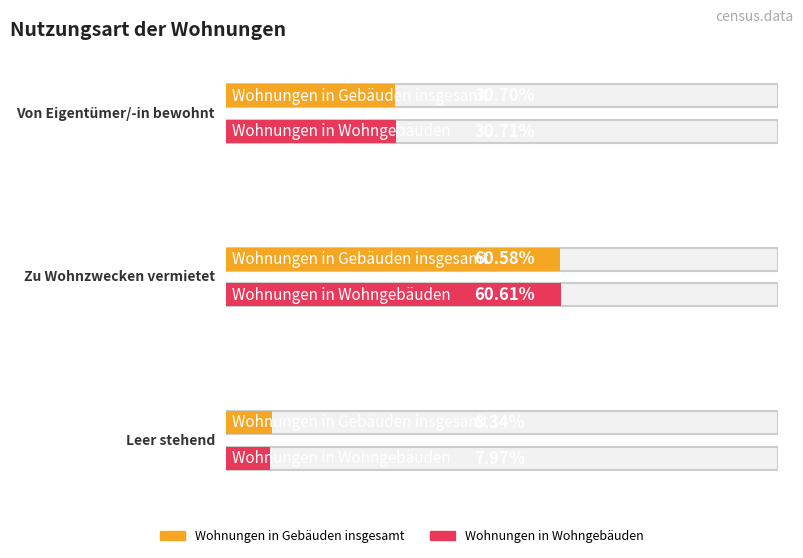

Which category has the highest value in the Wohnungen in Wohngebäuden series?

Zu Wohnzwecken vermietet